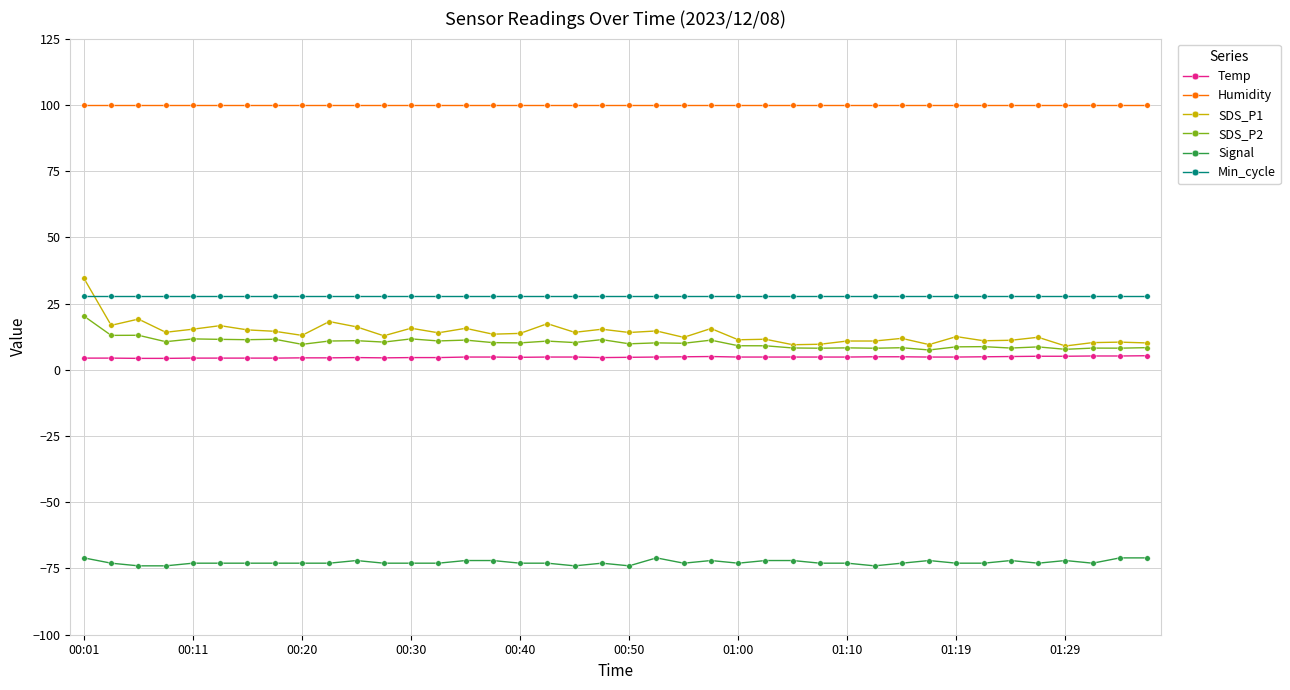

What is the difference between the maximum and second lowest values in the Temp series?

1.0